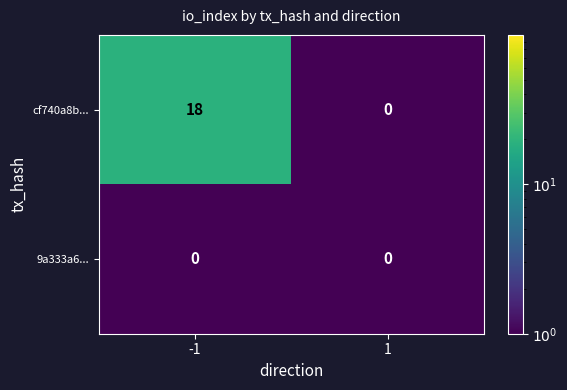

What is the maximum value for cf740a8b...?

18